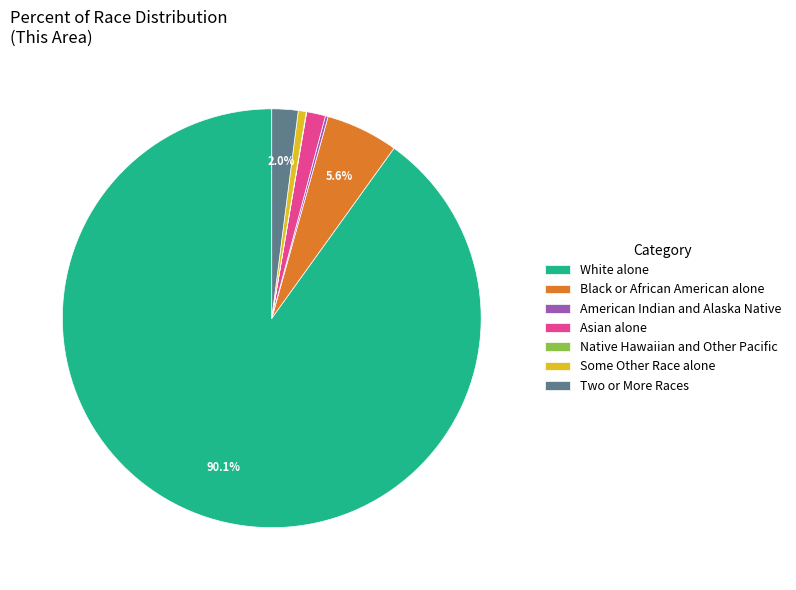

What is the largest slice in the pie chart?

White alone